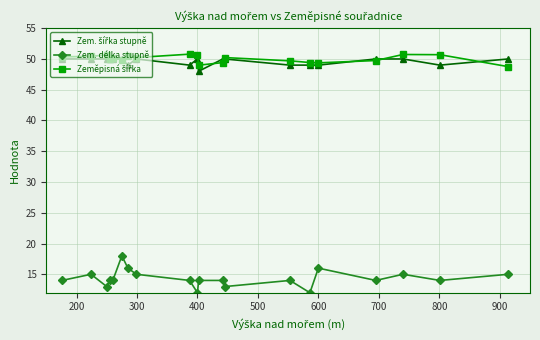

What is the value of the Zem. délka stupně point at the 6th from the left?

18.0